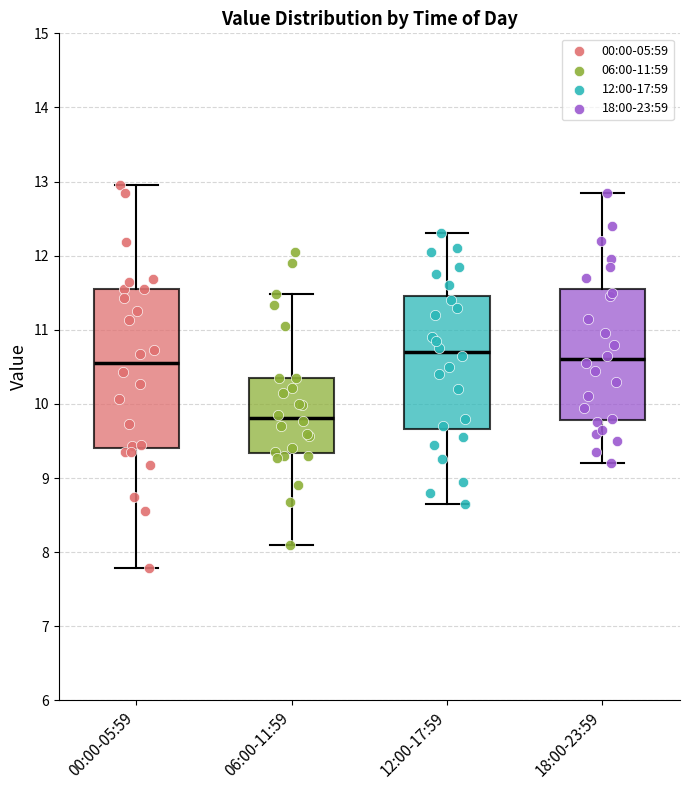

Reading left to right, read every box against the y-axis: the position of its median line, the range the box covers, and the ends of its whiskers. The values are not printed on the chart, so give them approximately, as read against the axis.

00:00-05:59: median 10.6, box 9.4 to 11.6, whiskers 7.8 to 13.0
06:00-11:59: median 9.8, box 9.3 to 10.4, whiskers 8.1 to 11.5
12:00-17:59: median 10.7, box 9.7 to 11.5, whiskers 8.7 to 12.3
18:00-23:59: median 10.6, box 9.8 to 11.6, whiskers 9.2 to 12.9